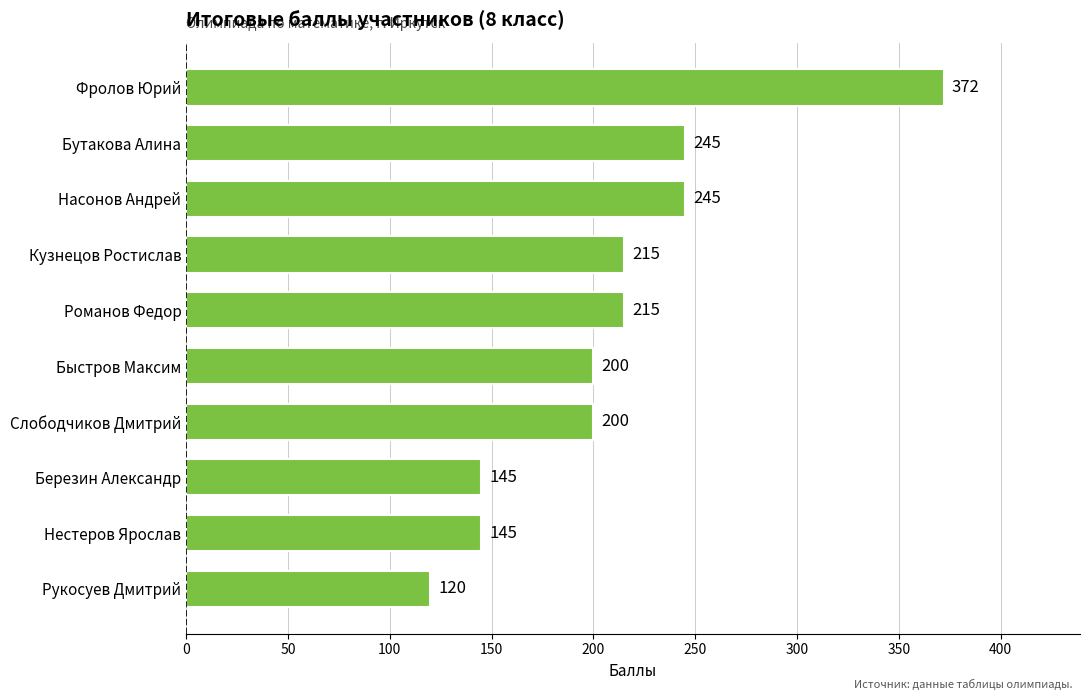

The value at Быстров Максим is 136. True or false?

False